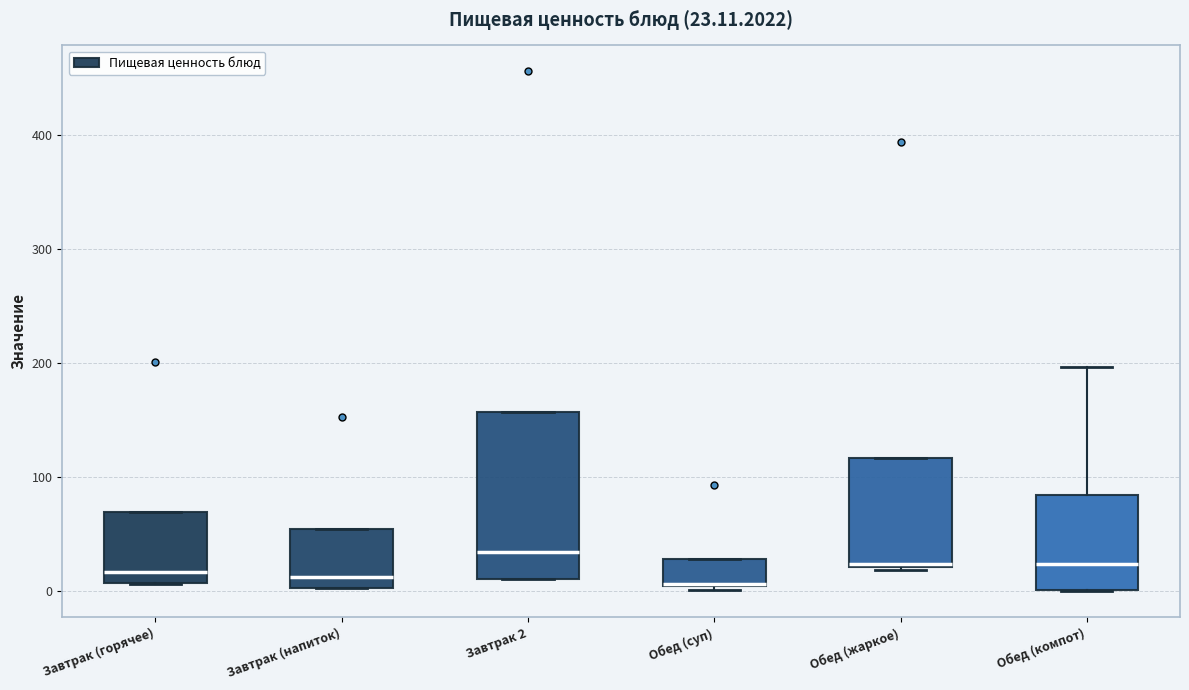

Comparing the boxes themselves (not the whiskers), which one is the tallest?

Завтрак 2